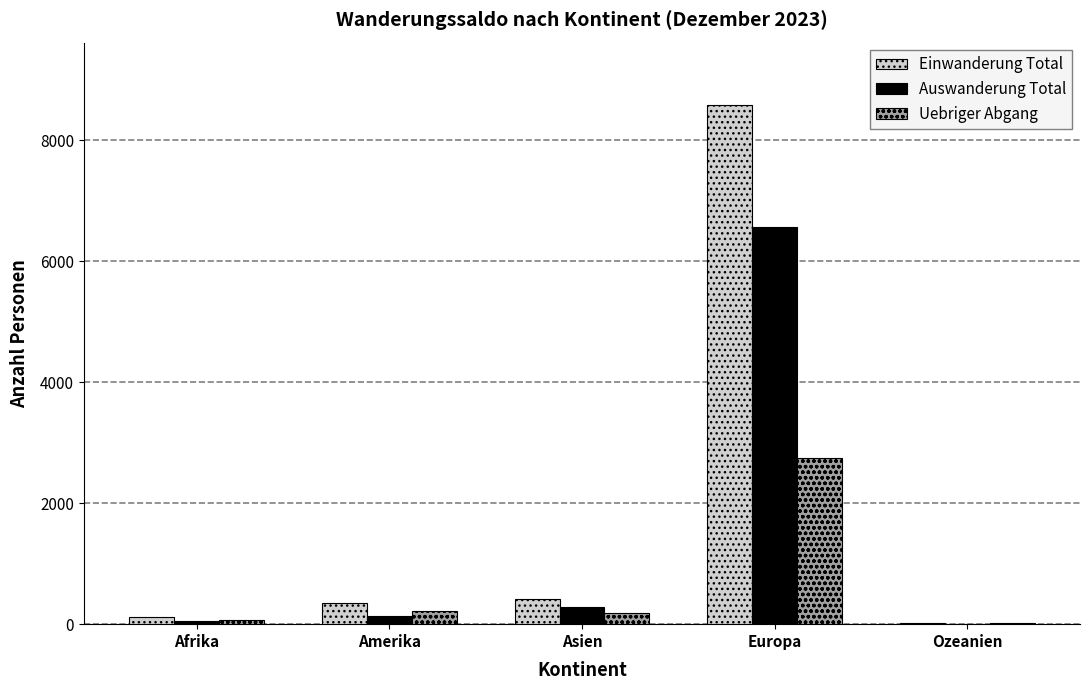

The Uebriger Abgang series shows 4753 at Europa. True or false?

False